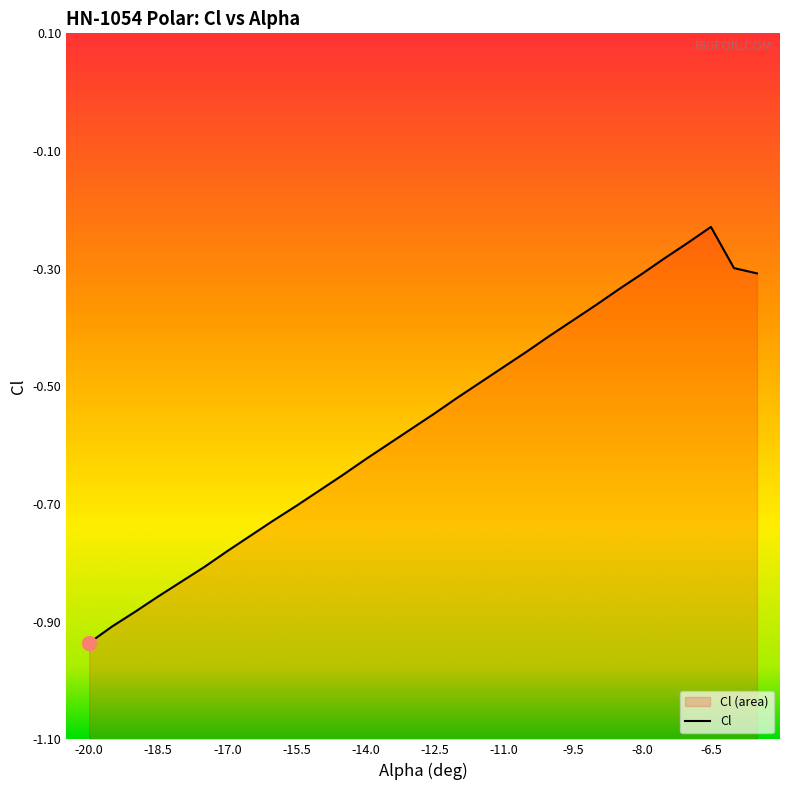

How many points are higher than both their immediate neighbors (excluding endpoints)?

1